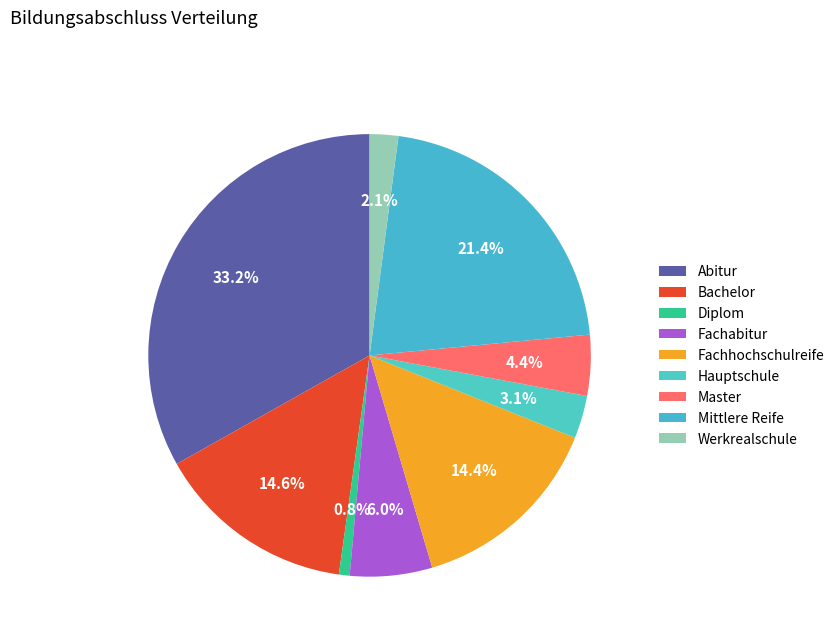

How many segments does this pie chart have?

9